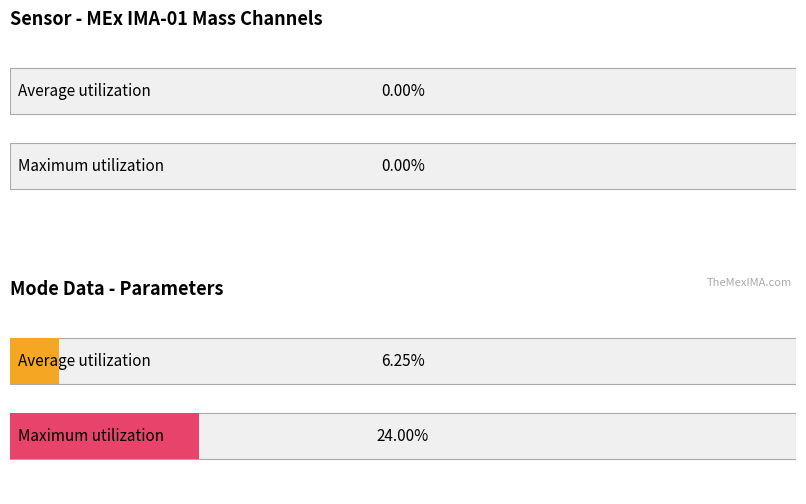

What are all the series names shown in the legend?

Average utilization, Maximum utilization